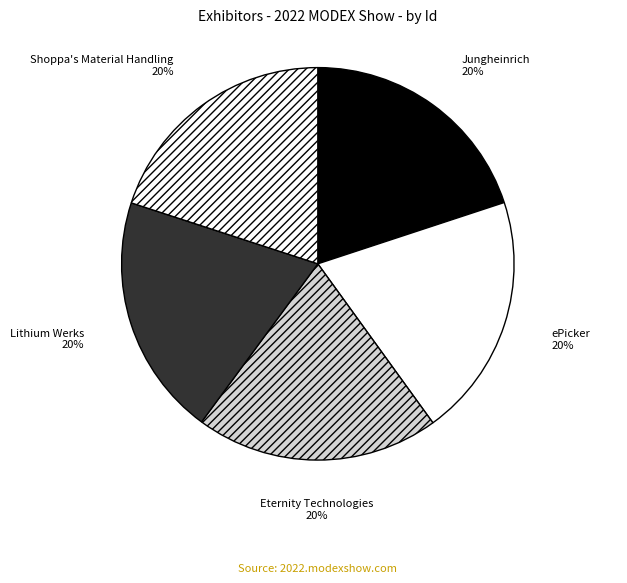

How many slices are in this pie chart?

5